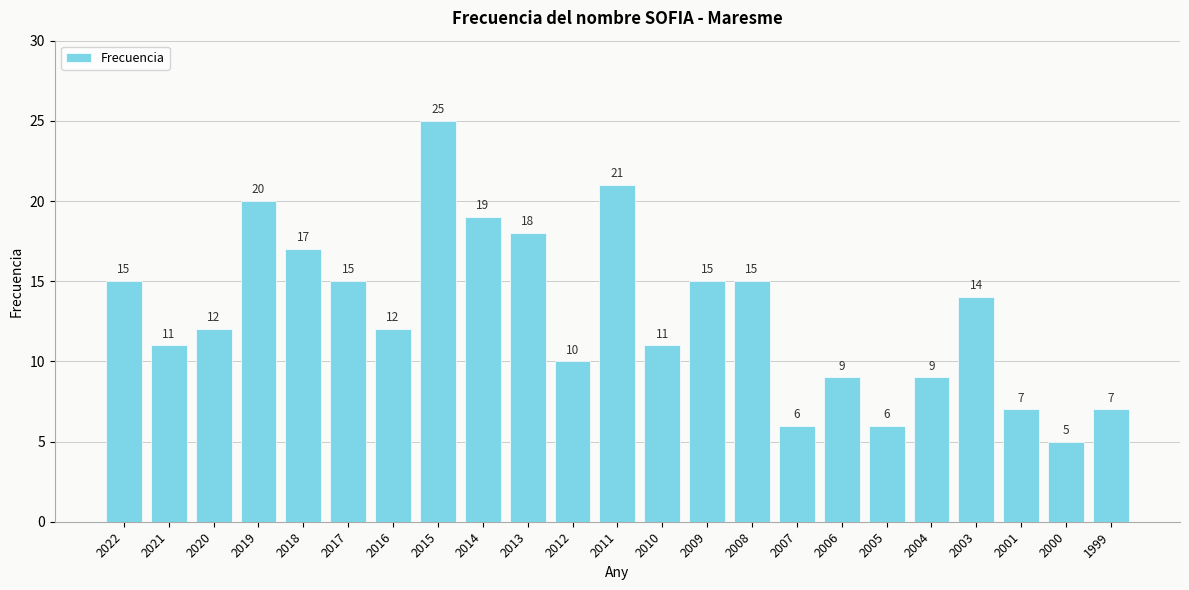

True or false: the data shows 17 at 2018.

True